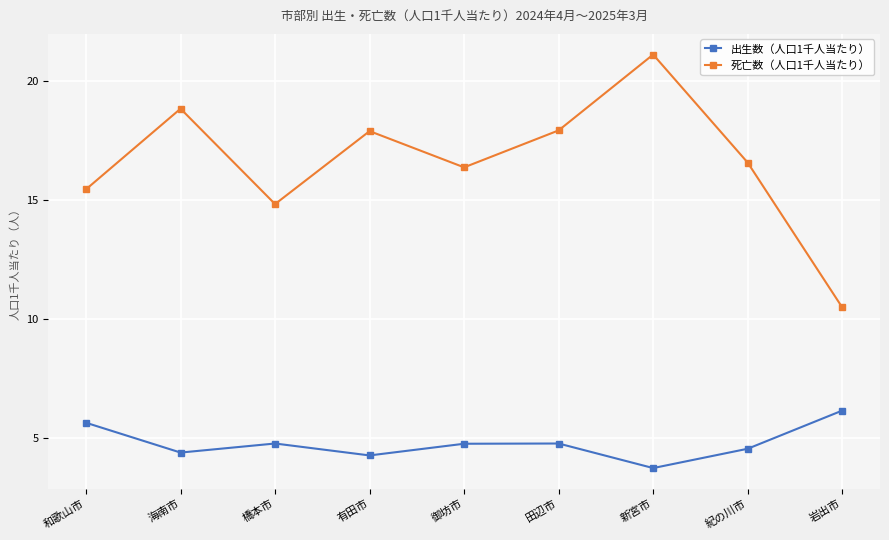

Where does the 出生数（人口1千人当たり） series first go above 4?

和歌山市